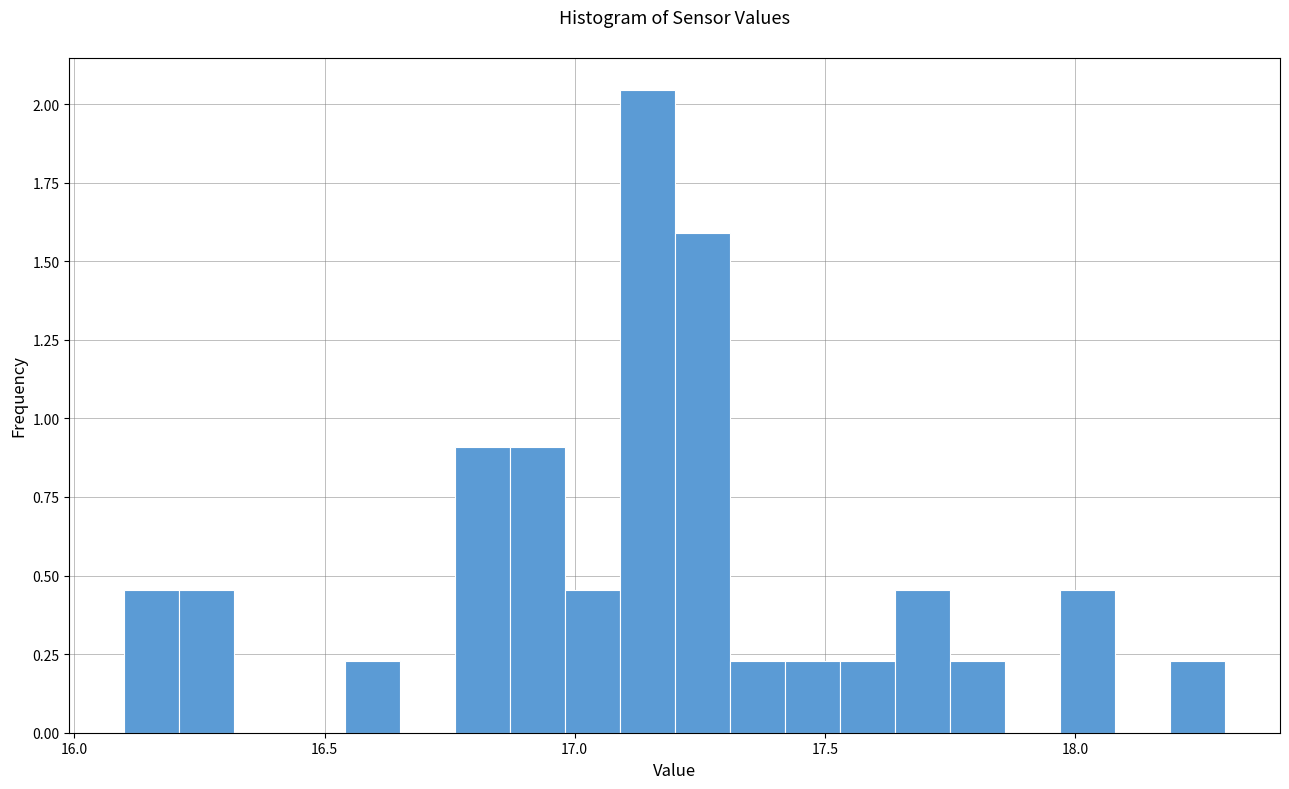

Around what value on the x-axis is the tallest bar? Give the approximate position of its centre, as read against the axis.

17.15